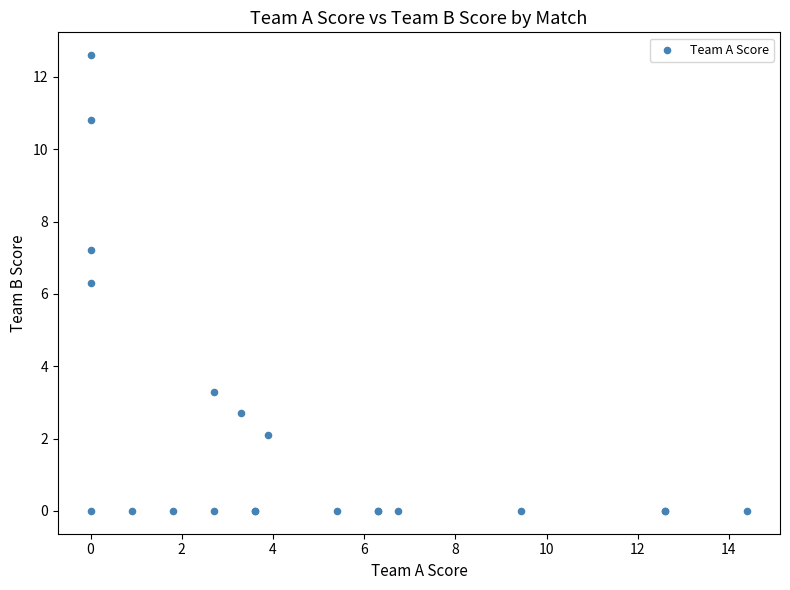

What Y value in the scatter plot is closest to 6?

6.3